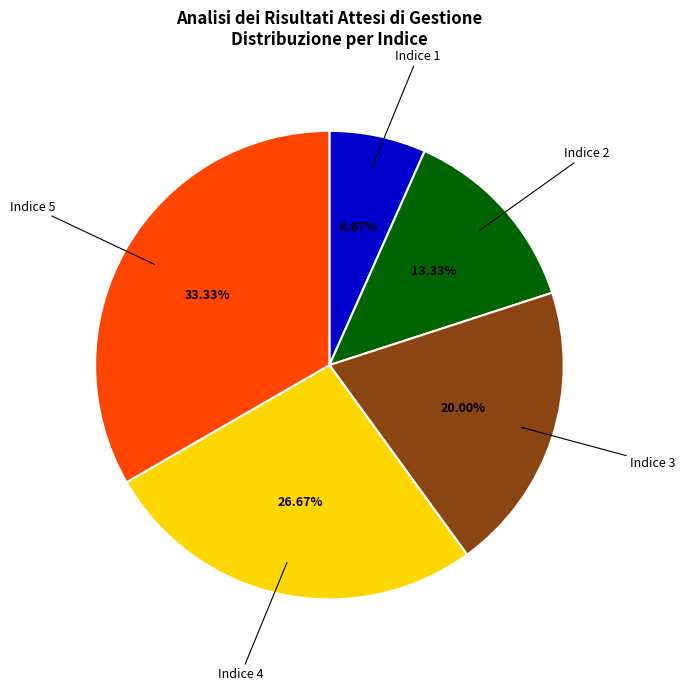

Count the number of slices in the pie.

5